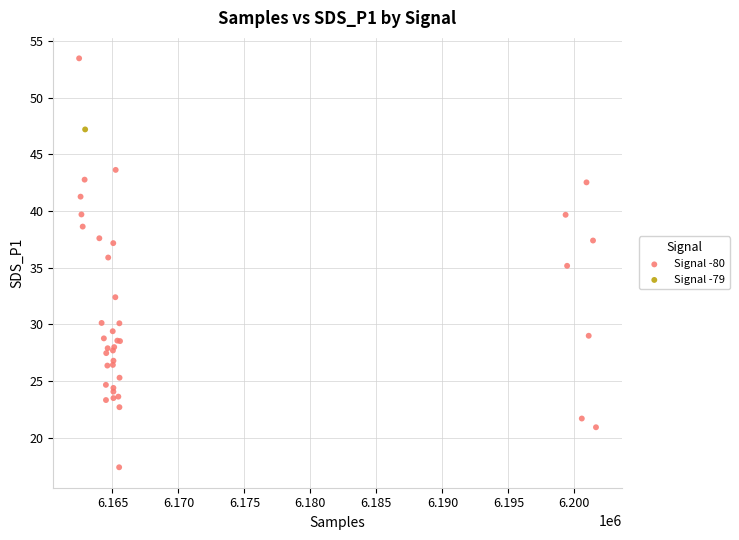

What are all the series names shown in the legend?

Signal -80, Signal -79